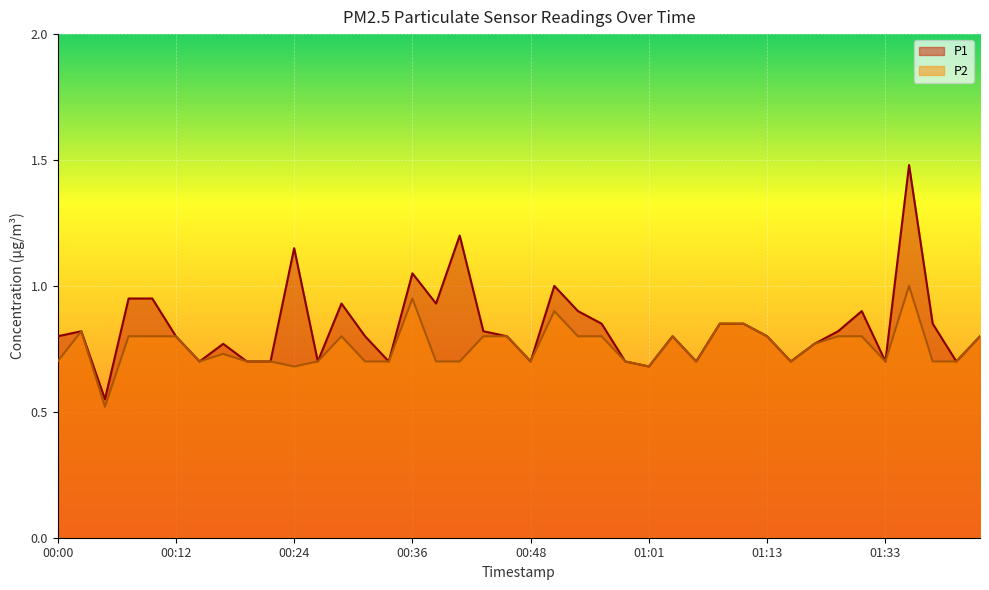

Where is the first local minimum for P1?

00:05